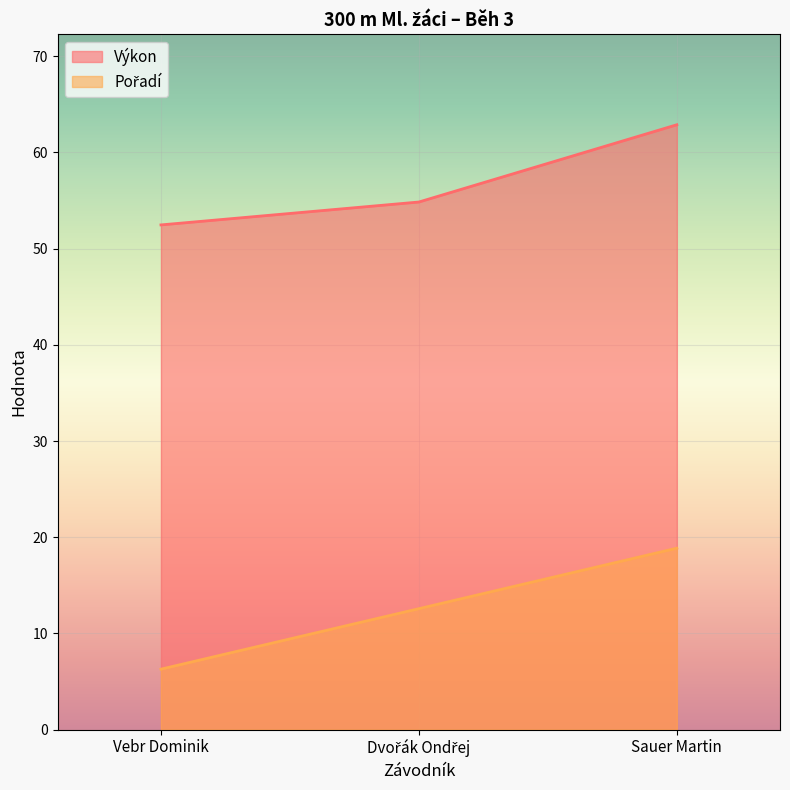

What is the label of the 3rd point from the left?

Sauer Martin